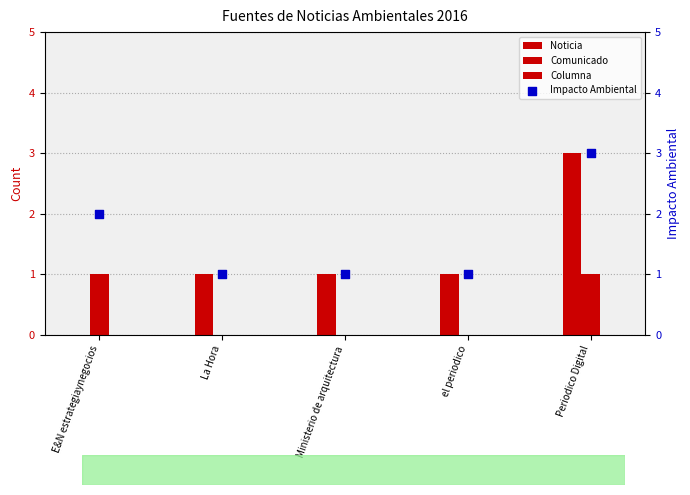

What is the total value across all series at E&N estrategiaynegocios?

3